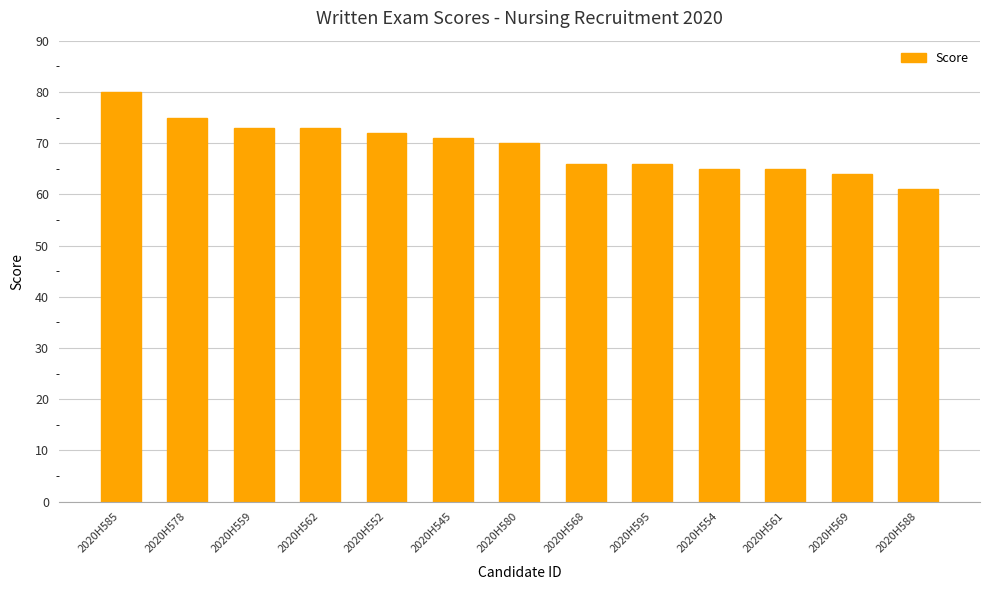

Is it true that the value at 2020H585 is 80?

True